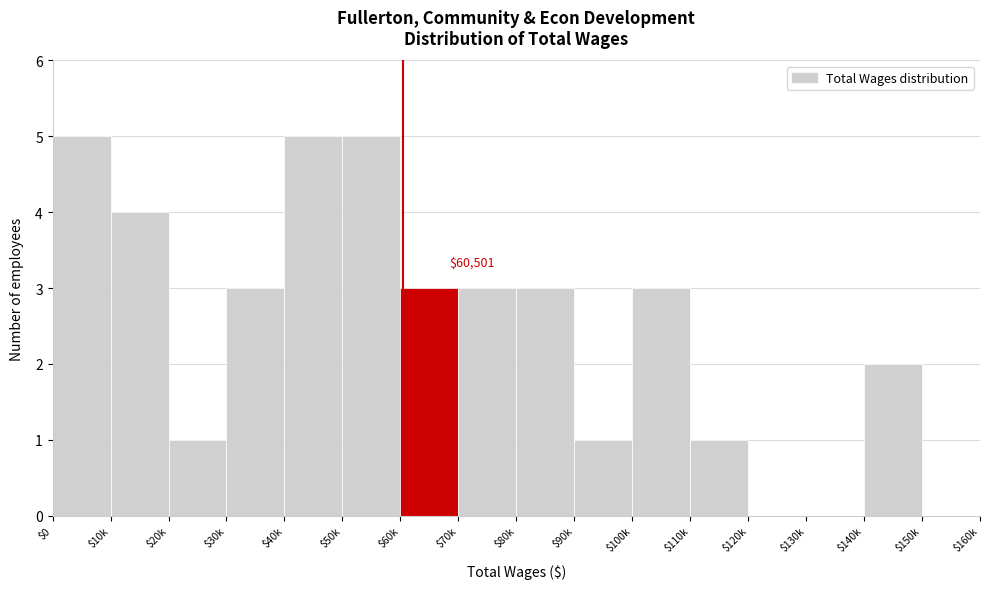

What is the greatest value displayed?

5